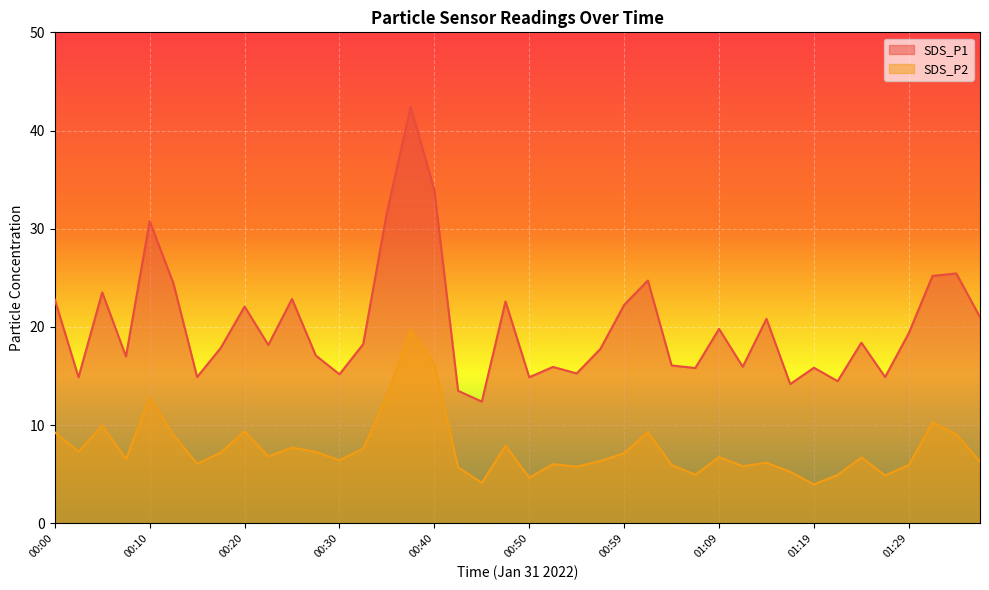

True or false: SDS_P2 has more than 2 points higher than both neighbors.

True